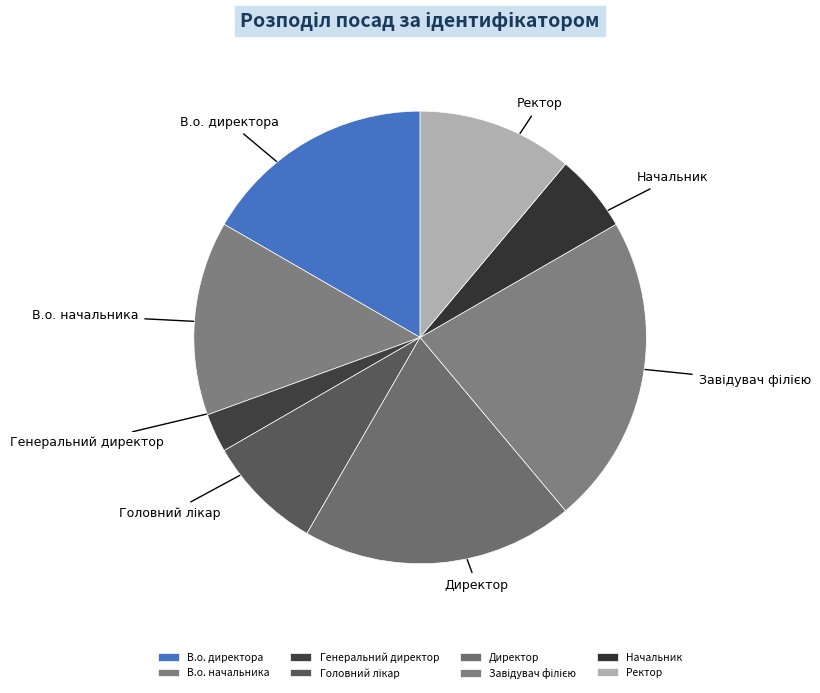

Is it true that Директор is 19% of the pie?

True